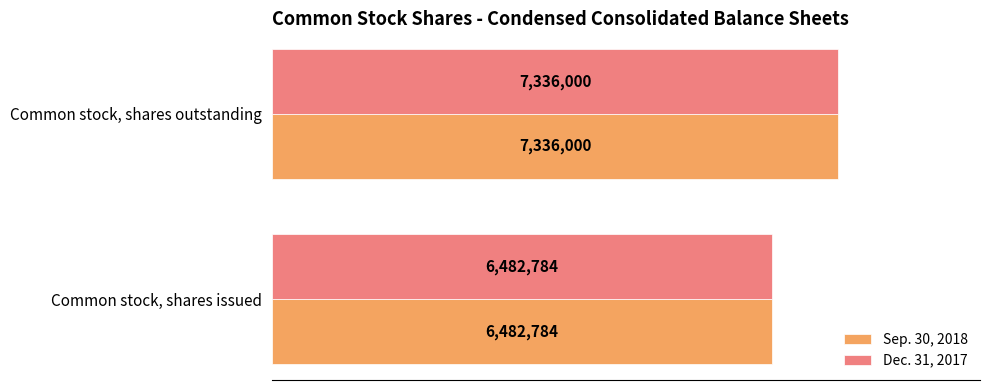

What are all the series names shown in the legend?

Sep. 30, 2018, Dec. 31, 2017